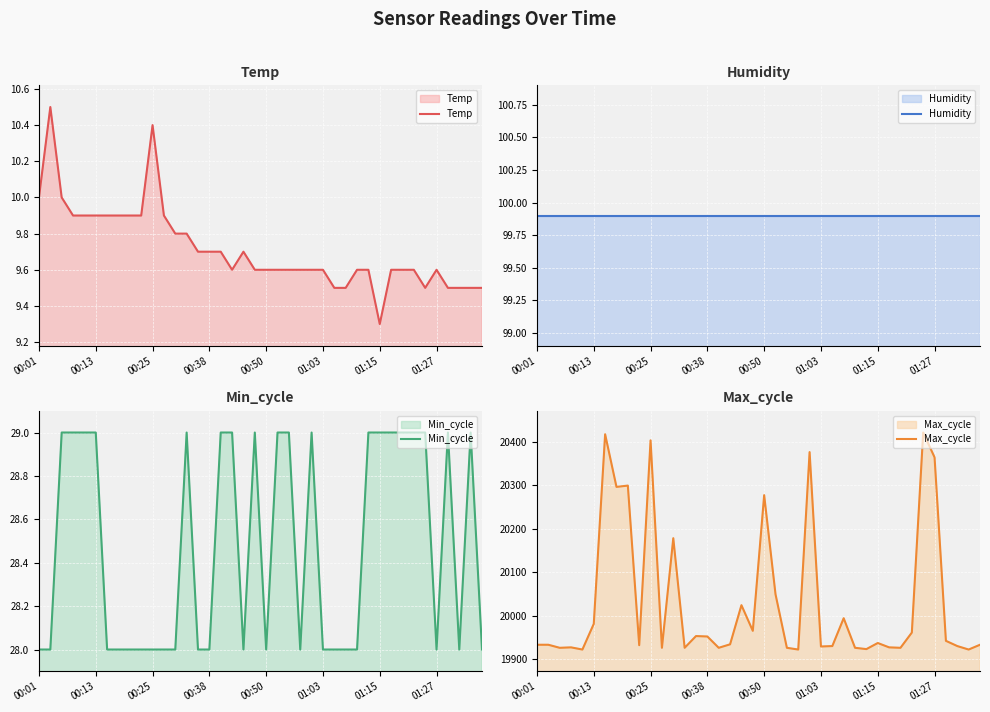

Where is Temp nearest to the value 9?

01:15